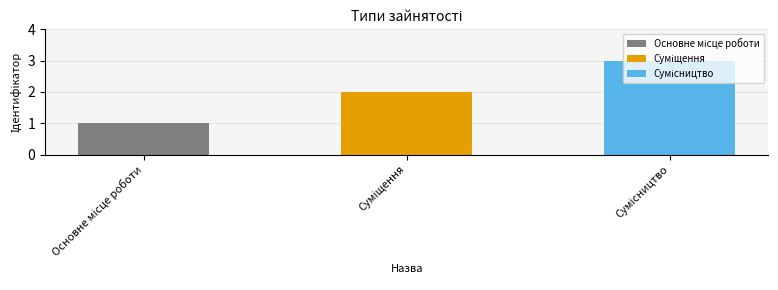

Reading left to right, transcribe all the data shown in this chart.

Основне місце роботи=1	Суміщення=2	Сумісництво=3